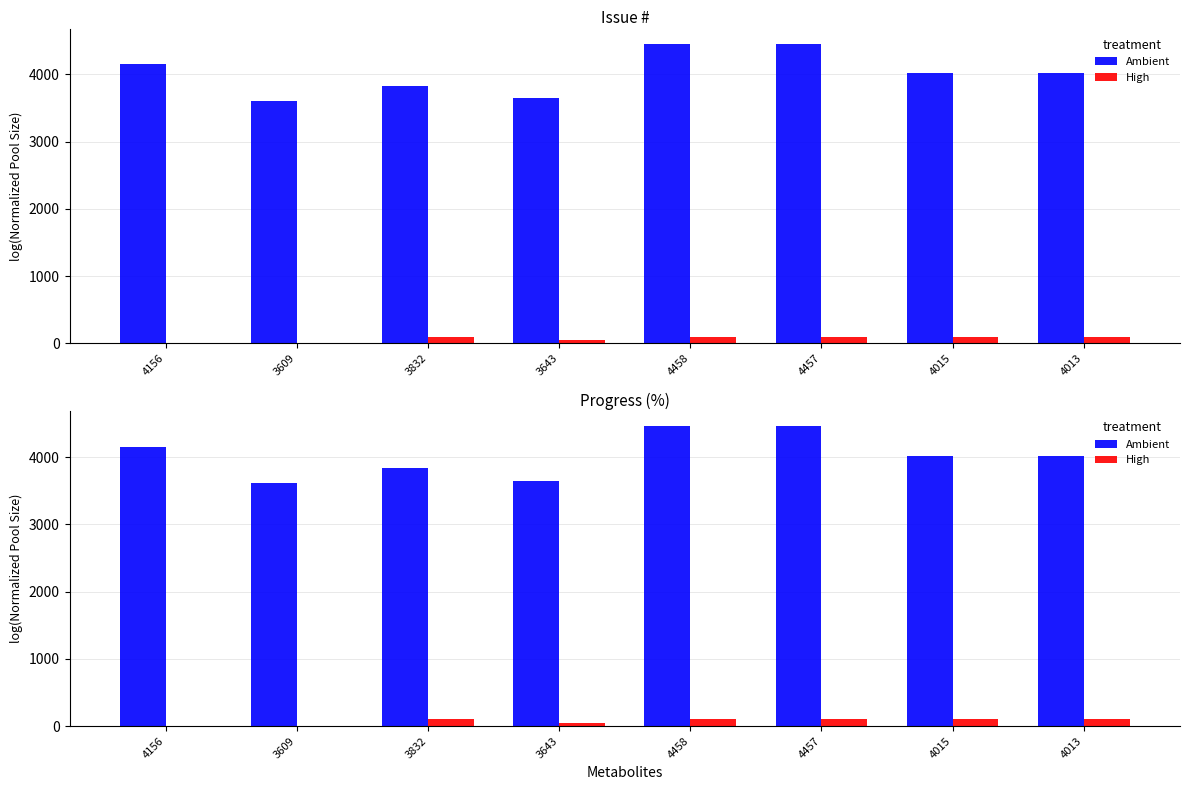

List the series in order of their overall mean, lowest first.

High, Ambient